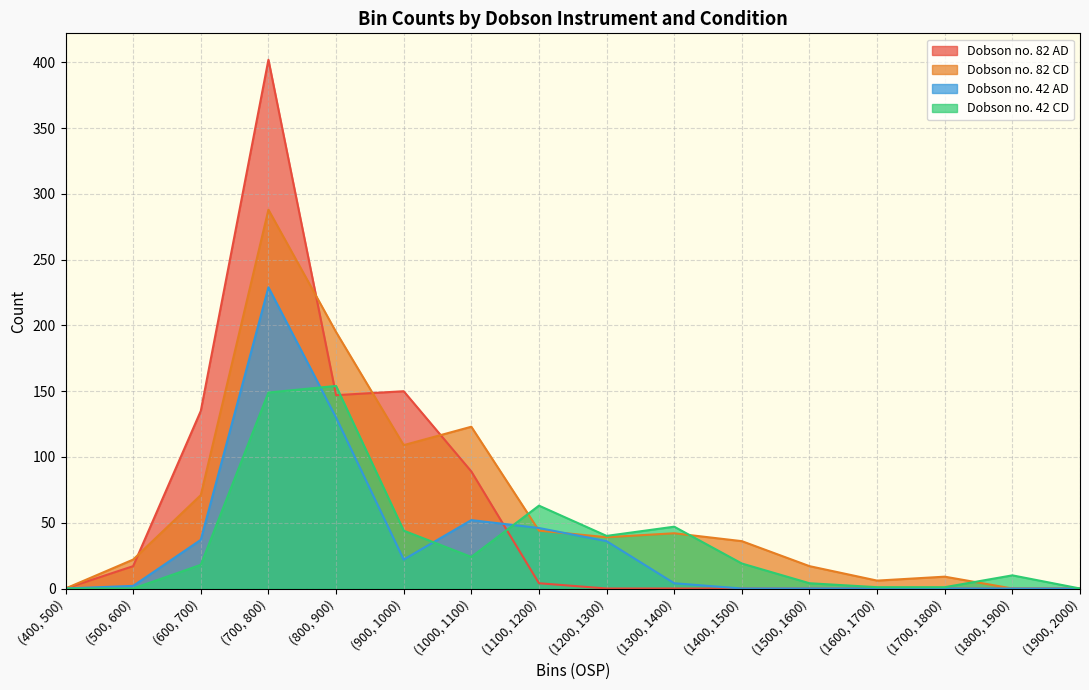

What are all the series names shown in the legend?

Dobson no. 82 AD, Dobson no. 82 CD, Dobson no. 42 AD, Dobson no. 42 CD